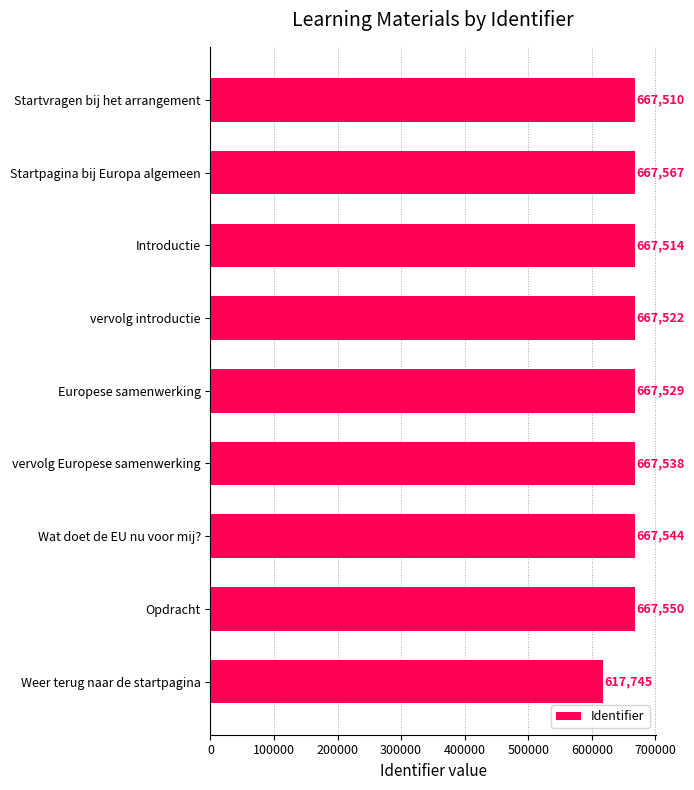

Which label corresponds to the largest value in the chart?

Startpagina bij Europa algemeen